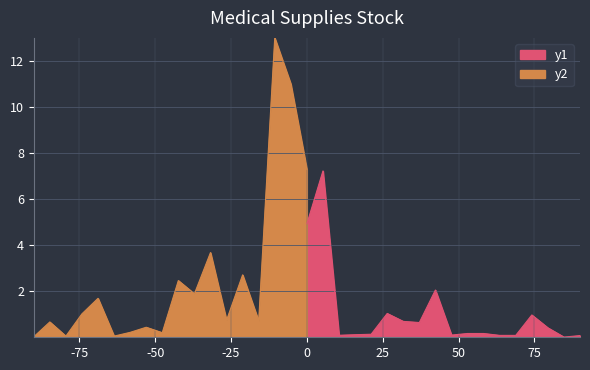

List the series in order of their overall mean, highest first.

y2, y1